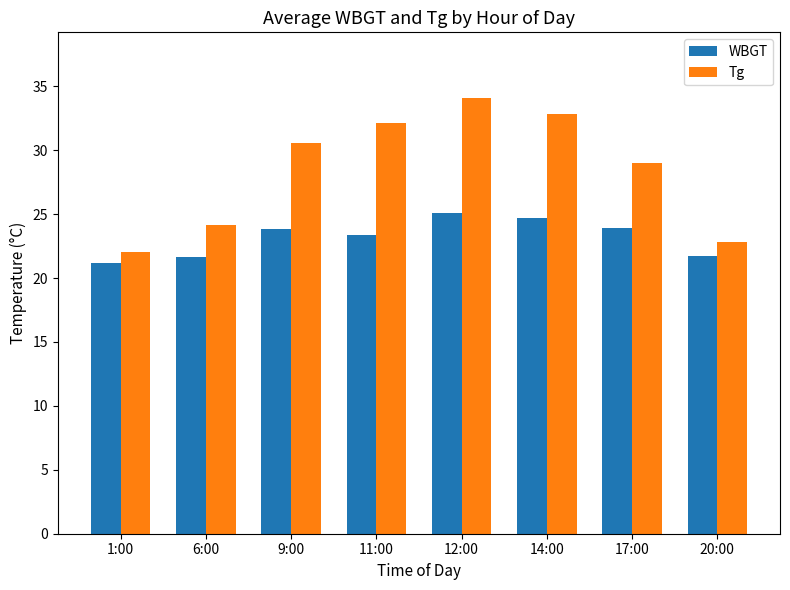

What is the maximum value for WBGT?

25.1